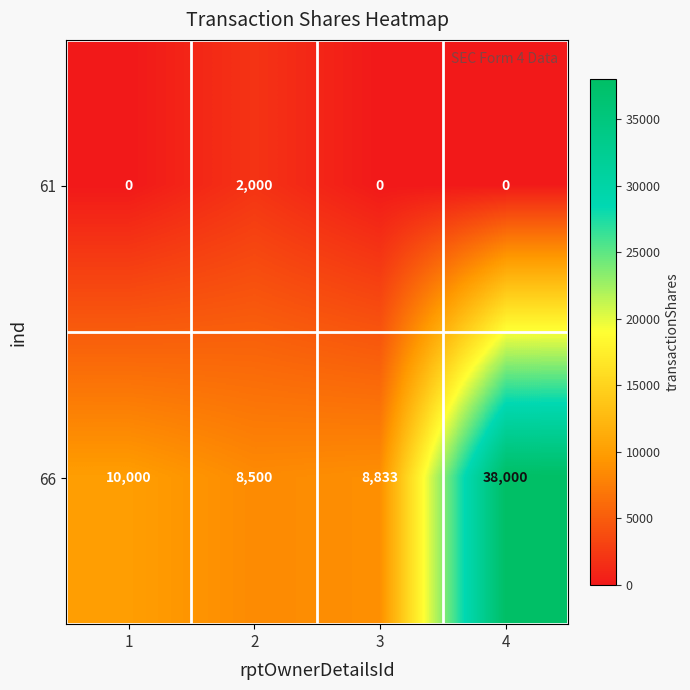

List the series in order of their peak value, highest first.

66, 61